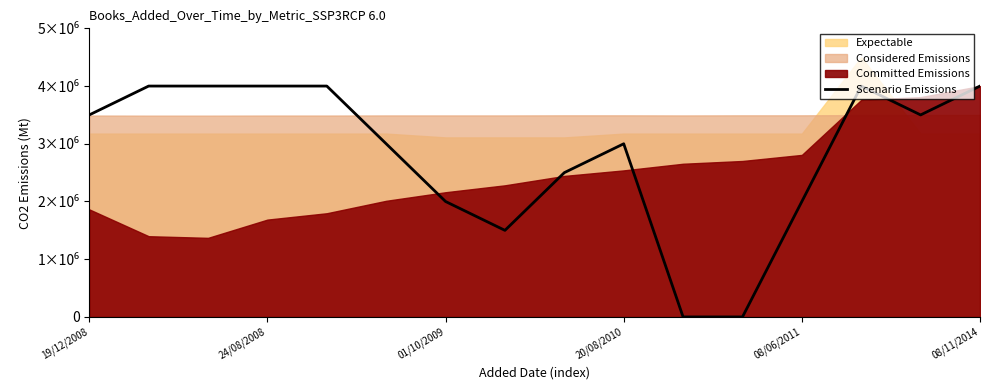

What is the average value?

2812500